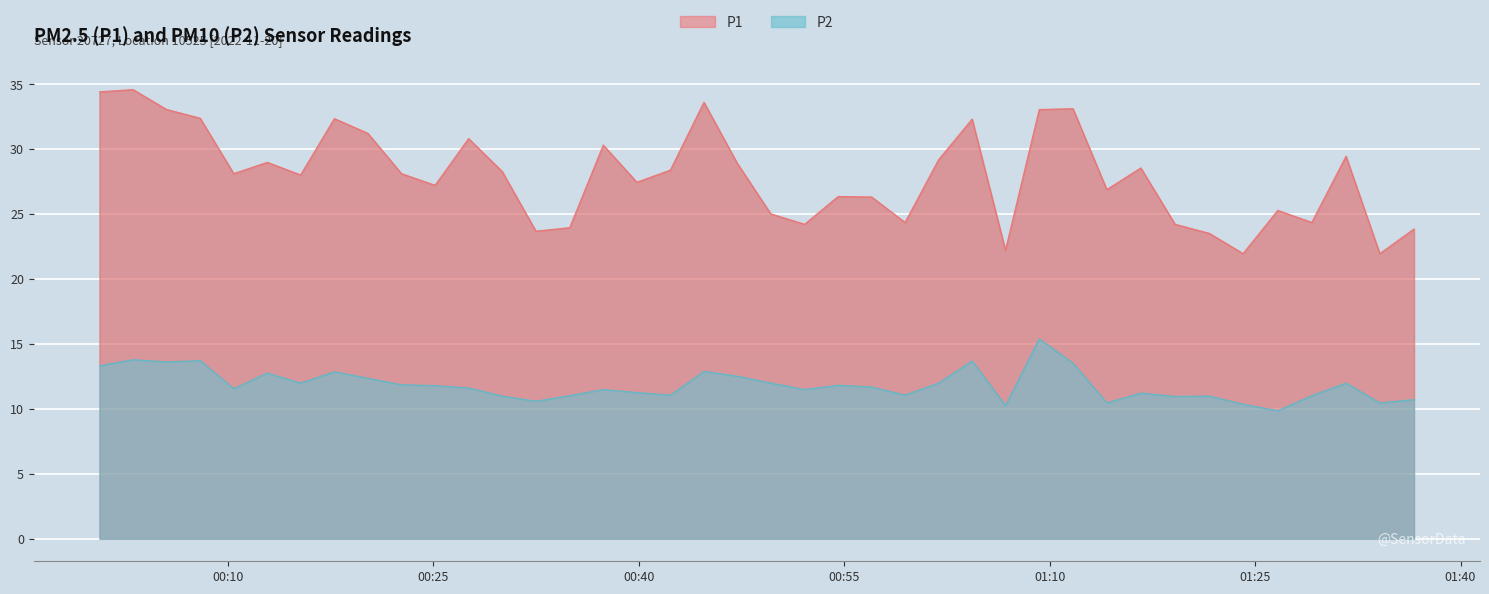

Reading right to left, extract all data points from this chart.

P1: 2022-11-20T01:36:36=23.9	2022-11-20T01:34:06=22.0	2022-11-20T01:31:38=29.5	2022-11-20T01:29:08=24.4	2022-11-20T01:26:39=25.3	2022-11-20T01:24:07=22.0	2022-11-20T01:21:39=23.5	2022-11-20T01:19:09=24.2	2022-11-20T01:16:39=28.6	2022-11-20T01:14:10=26.9	2022-11-20T01:11:42=33.1	2022-11-20T01:09:14=33.1	2022-11-20T01:06:46=22.2	2022-11-20T01:04:20=32.3	2022-11-20T01:01:53=29.2	2022-11-20T00:59:26=24.4	2022-11-20T00:57:00=26.3	2022-11-20T00:54:33=26.4	2022-11-20T00:52:06=24.2	2022-11-20T00:49:38=25.0	2022-11-20T00:47:11=28.9	2022-11-20T00:44:45=33.6	2022-11-20T00:42:18=28.4	2022-11-20T00:39:51=27.5	2022-11-20T00:37:24=30.3	2022-11-20T00:34:57=24.0	2022-11-20T00:32:29=23.7	2022-11-20T00:30:01=28.3	2022-11-20T00:27:34=30.8	2022-11-20T00:25:07=27.2	2022-11-20T00:22:40=28.1	2022-11-20T00:20:13=31.2	2022-11-20T00:17:46=32.4	2022-11-20T00:15:18=28.0	2022-11-20T00:12:52=29.0	2022-11-20T00:10:25=28.1	2022-11-20T00:07:58=32.4	2022-11-20T00:05:31=33.1	2022-11-20T00:03:04=34.6	2022-11-20T00:00:37=34.4
P2: 2022-11-20T01:36:36=10.7	2022-11-20T01:34:06=10.5	2022-11-20T01:31:38=12.0	2022-11-20T01:29:08=11.0	2022-11-20T01:26:39=9.9	2022-11-20T01:24:07=10.4	2022-11-20T01:21:39=11.0	2022-11-20T01:19:09=11.0	2022-11-20T01:16:39=11.2	2022-11-20T01:14:10=10.5	2022-11-20T01:11:42=13.5	2022-11-20T01:09:14=15.4	2022-11-20T01:06:46=10.3	2022-11-20T01:04:20=13.7	2022-11-20T01:01:53=12.0	2022-11-20T00:59:26=11.1	2022-11-20T00:57:00=11.7	2022-11-20T00:54:33=11.8	2022-11-20T00:52:06=11.5	2022-11-20T00:49:38=12.0	2022-11-20T00:47:11=12.5	2022-11-20T00:44:45=12.9	2022-11-20T00:42:18=11.1	2022-11-20T00:39:51=11.3	2022-11-20T00:37:24=11.5	2022-11-20T00:34:57=11.0	2022-11-20T00:32:29=10.6	2022-11-20T00:30:01=11.0	2022-11-20T00:27:34=11.6	2022-11-20T00:25:07=11.8	2022-11-20T00:22:40=11.9	2022-11-20T00:20:13=12.4	2022-11-20T00:17:46=12.9	2022-11-20T00:15:18=12.0	2022-11-20T00:12:52=12.8	2022-11-20T00:10:25=11.6	2022-11-20T00:07:58=13.7	2022-11-20T00:05:31=13.6	2022-11-20T00:03:04=13.8	2022-11-20T00:00:37=13.3